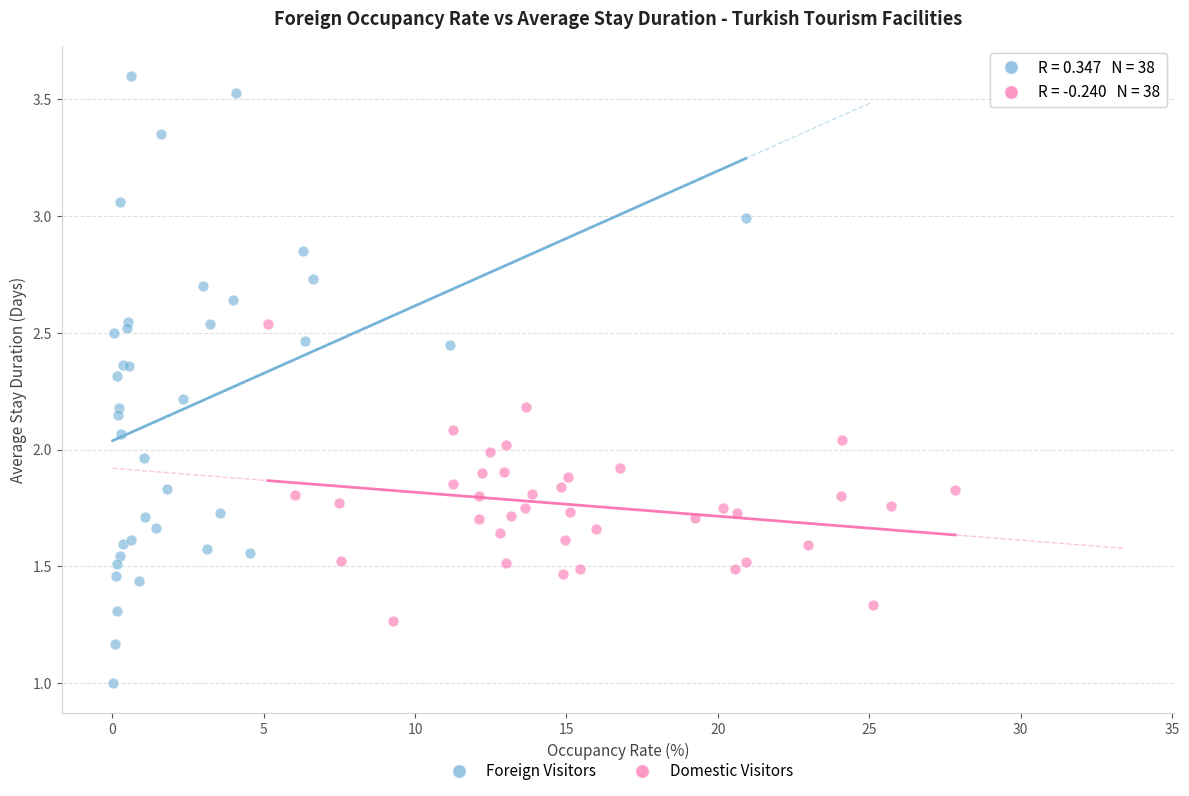

Which series reaches the minimum Y coordinate?

Foreign Visitors